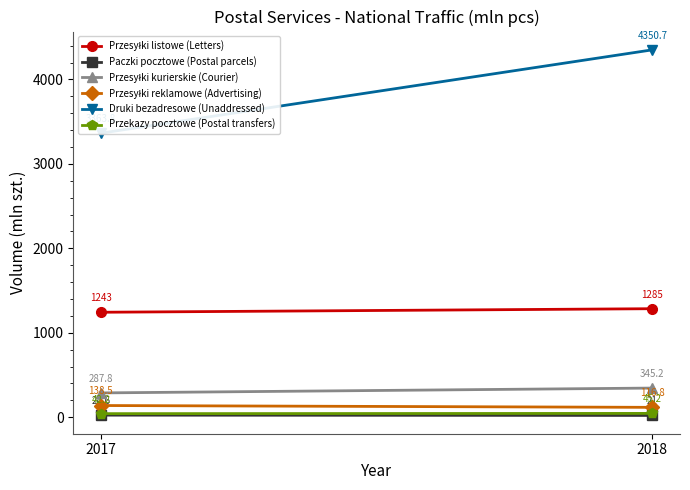

What is the difference between the Przesyłki kurierskie (Courier) values at 2017 and 2018?

57.4